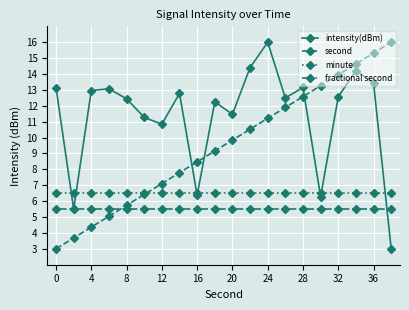

What is the maximum value shown in the chart?

16.0